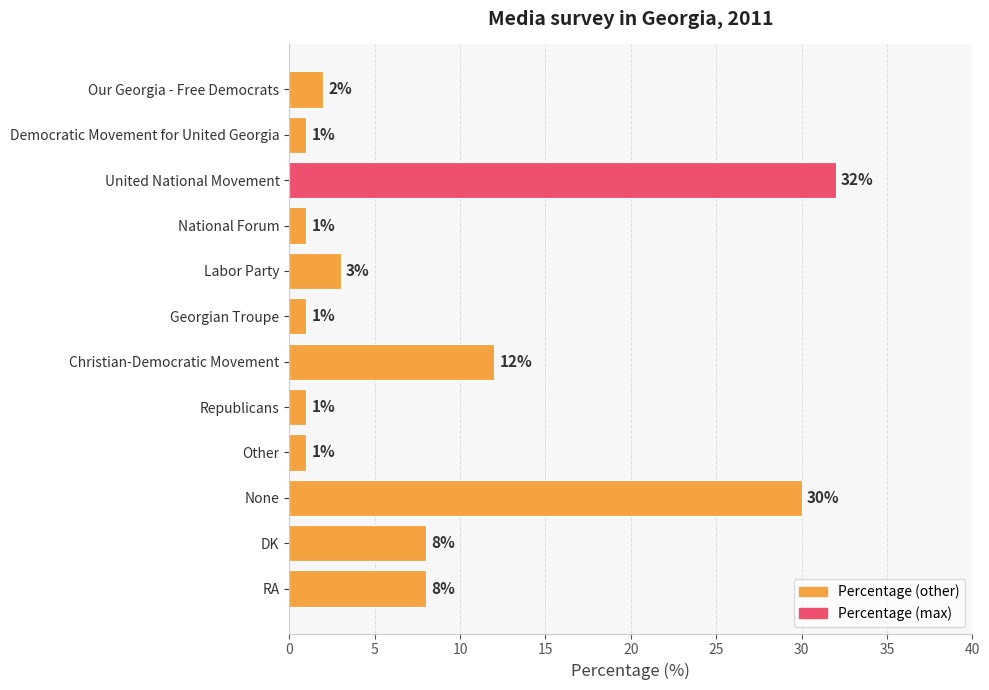

At which label is the value closest to 16?

Christian-Democratic Movement